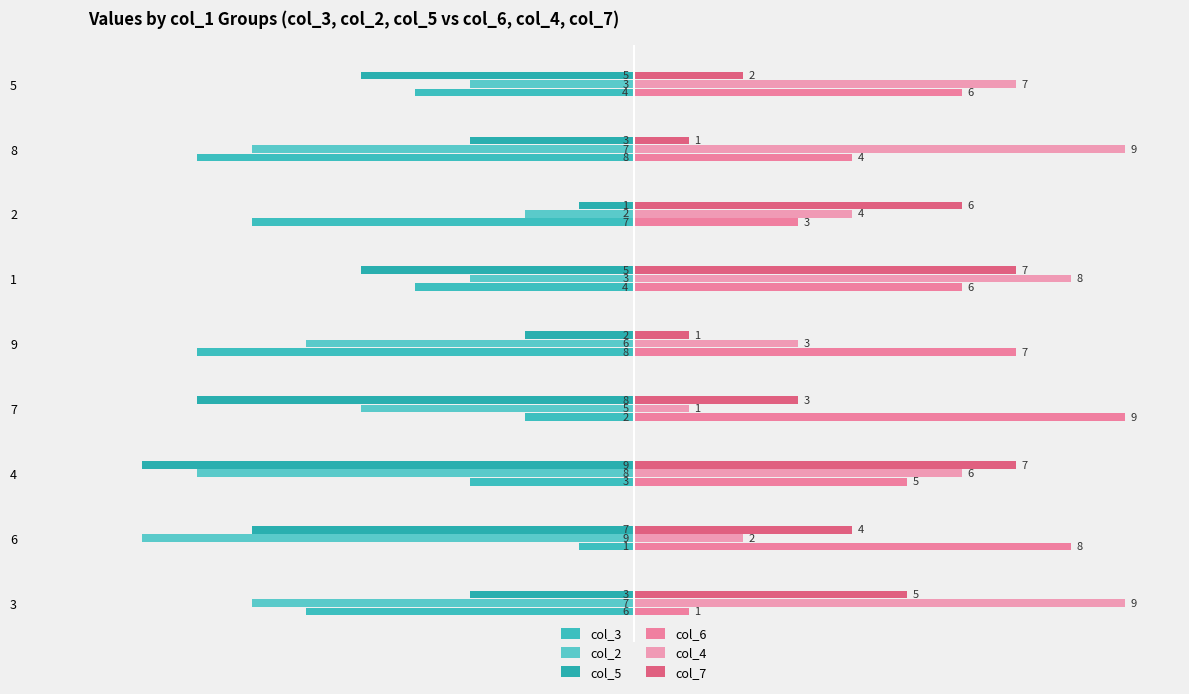

Reading left to right, extract all data points from this chart.

col_3: -6	-1	-3	-2	-8	-4	-7	-8	-4
col_2: -7	-9	-8	-5	-6	-3	-2	-7	-3
col_5: -3	-7	-9	-8	-2	-5	-1	-3	-5
col_6: 1	8	5	9	7	6	3	4	6
col_4: 9	2	6	1	3	8	4	9	7
col_7: 5	4	7	3	1	7	6	1	2